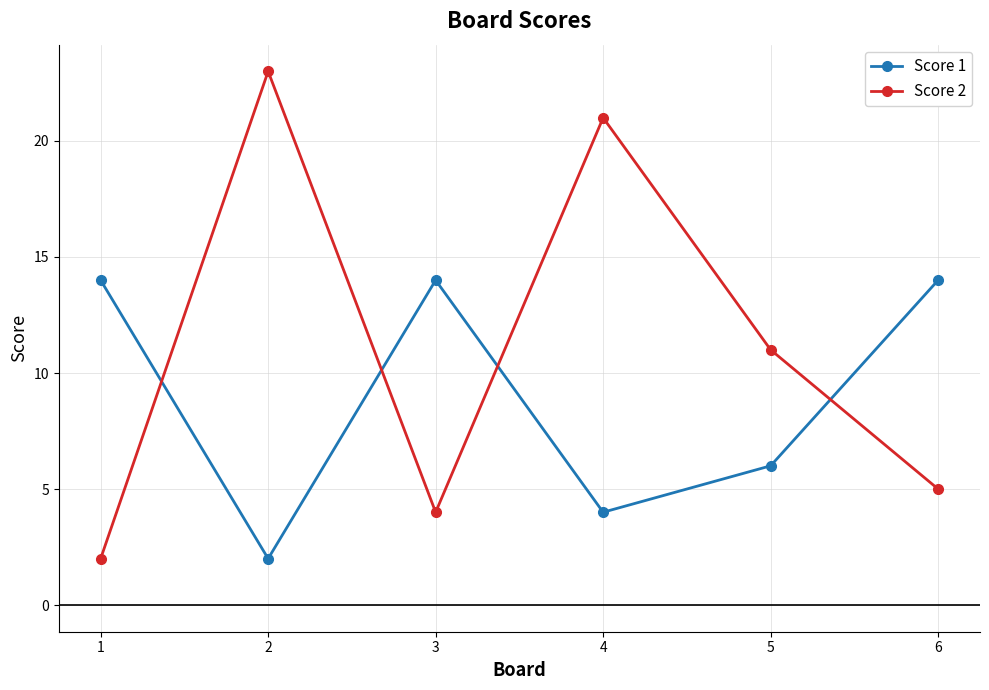

What is the highest value of the Score 2 series?

23